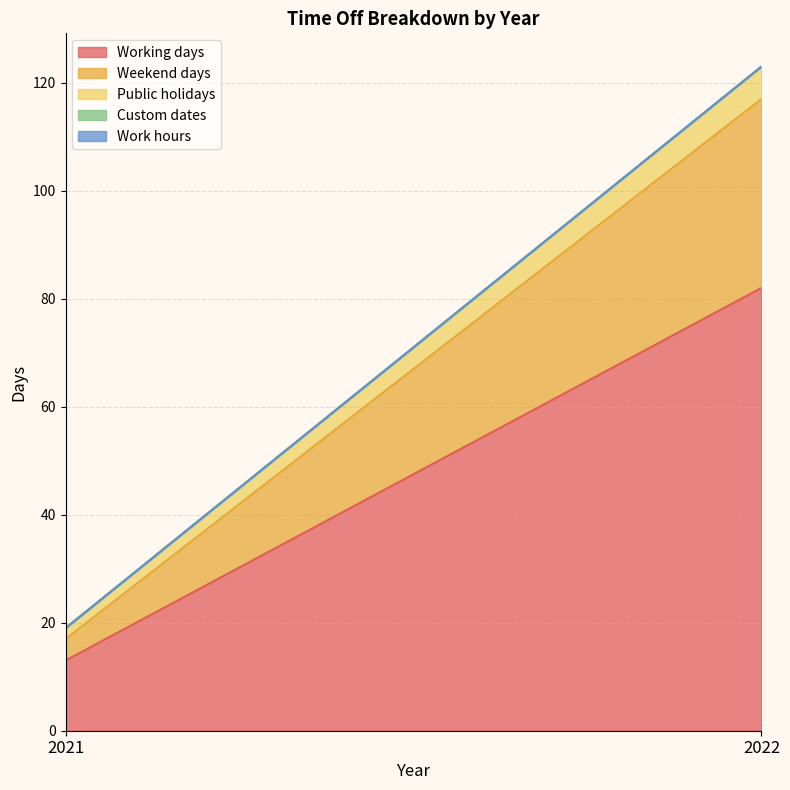

Which series has the largest range (max minus min)?

Working days